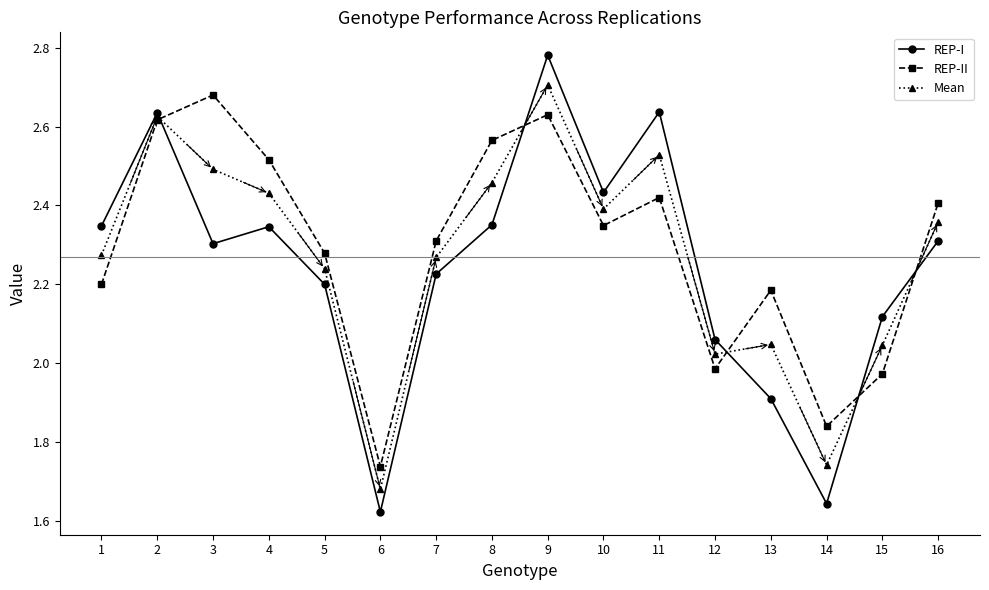

At which category does the chart reach its minimum across all series?

6